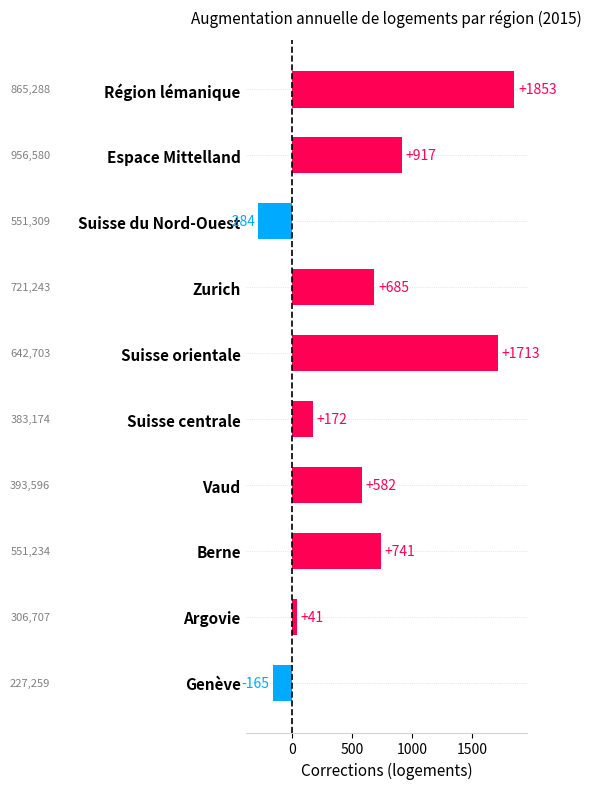

At which category does the chart reach its peak across all series?

Région lémanique